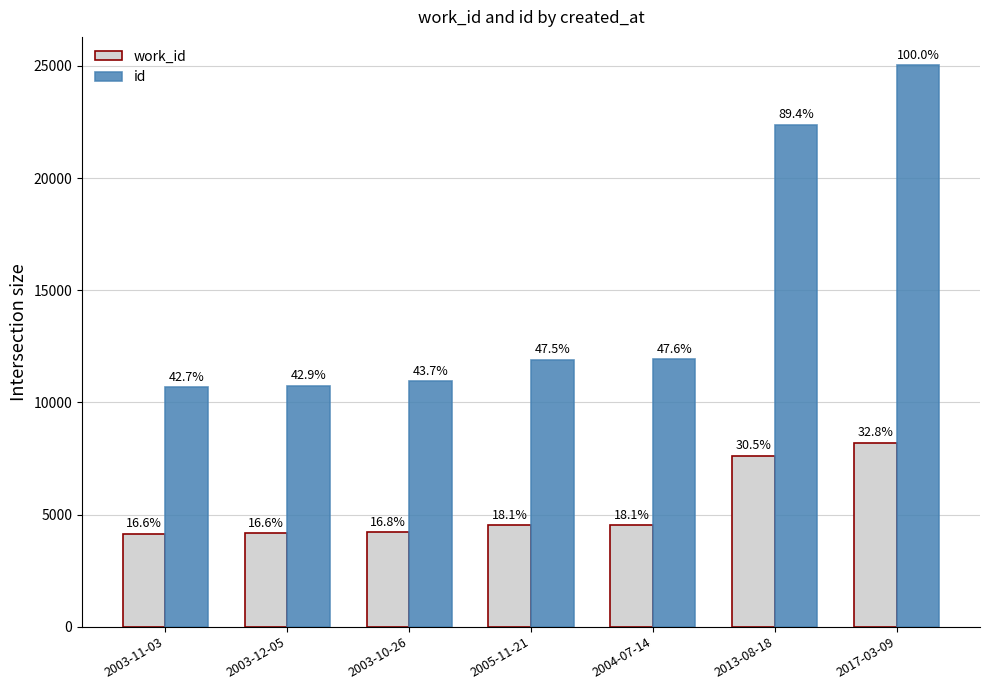

How many groups of bars are there?

7